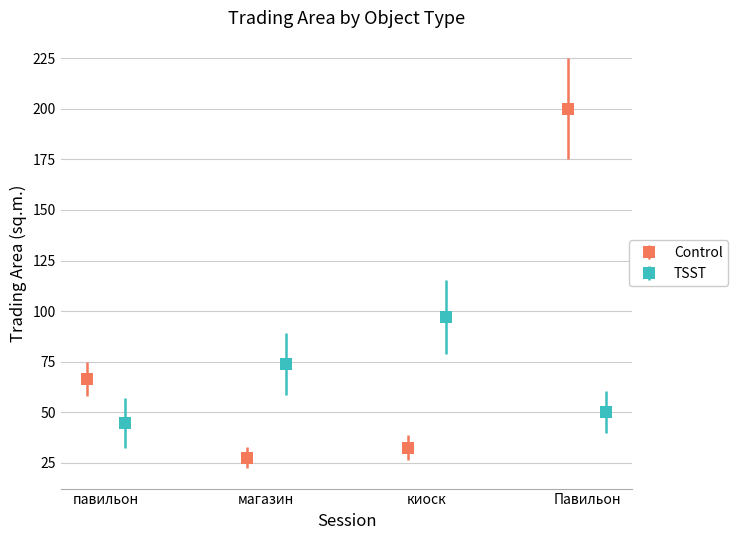

How many bars are there in total?

8